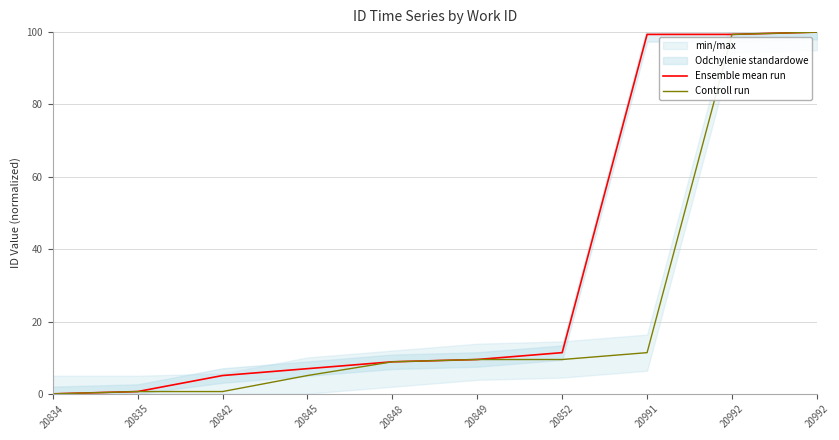

Reading left to right, list all the values displayed in this chart.

Ensemble mean run: 0.0	0.6	5.1	7.0	8.9	9.5	11.4	99.4	99.4	100.0
Controll run: 0.0	0.6	0.6	5.1	8.9	9.5	9.5	11.4	99.4	100.0